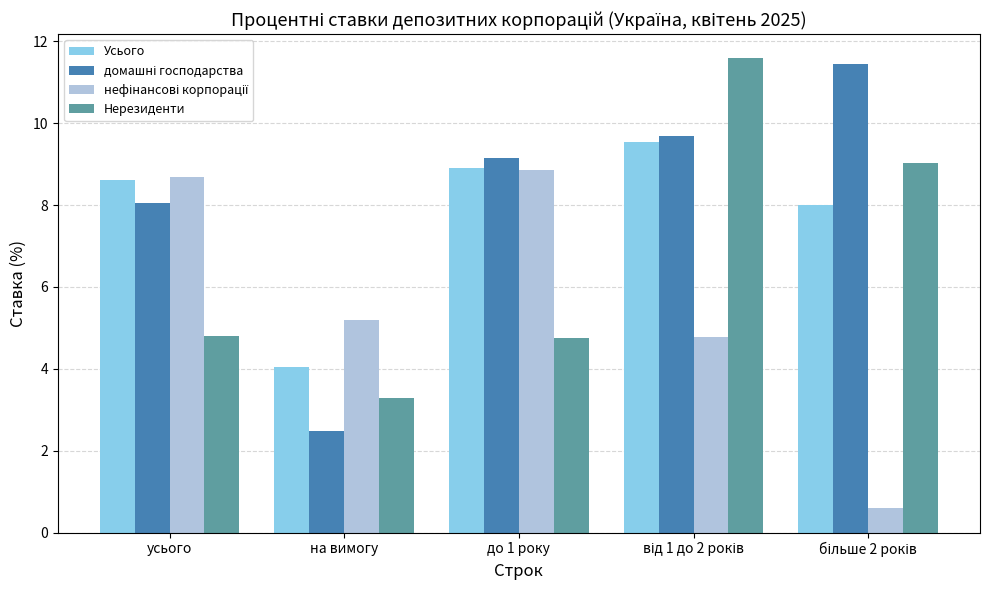

Does the chart contain stacked bars?

No